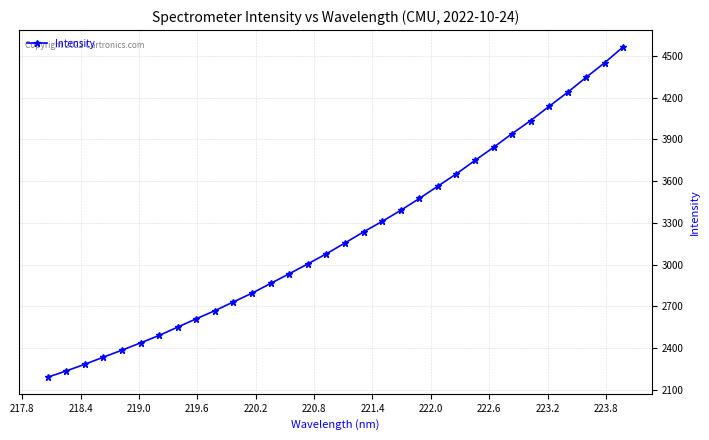

True or false: the data has more than 2 interior local peaks.

False